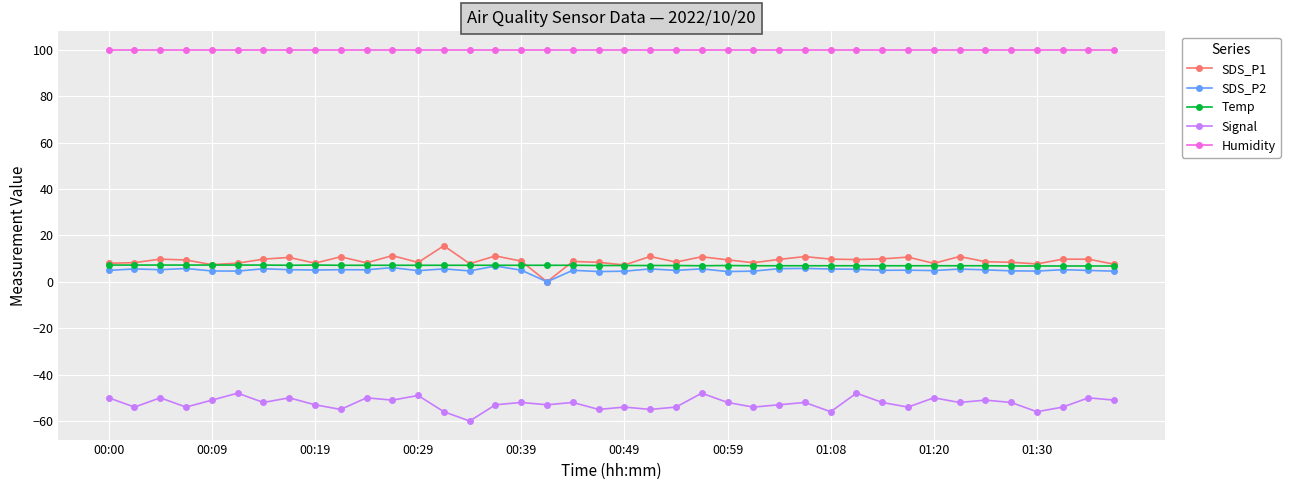

What is the value of the Signal point at the 35th from the left?

-51.0